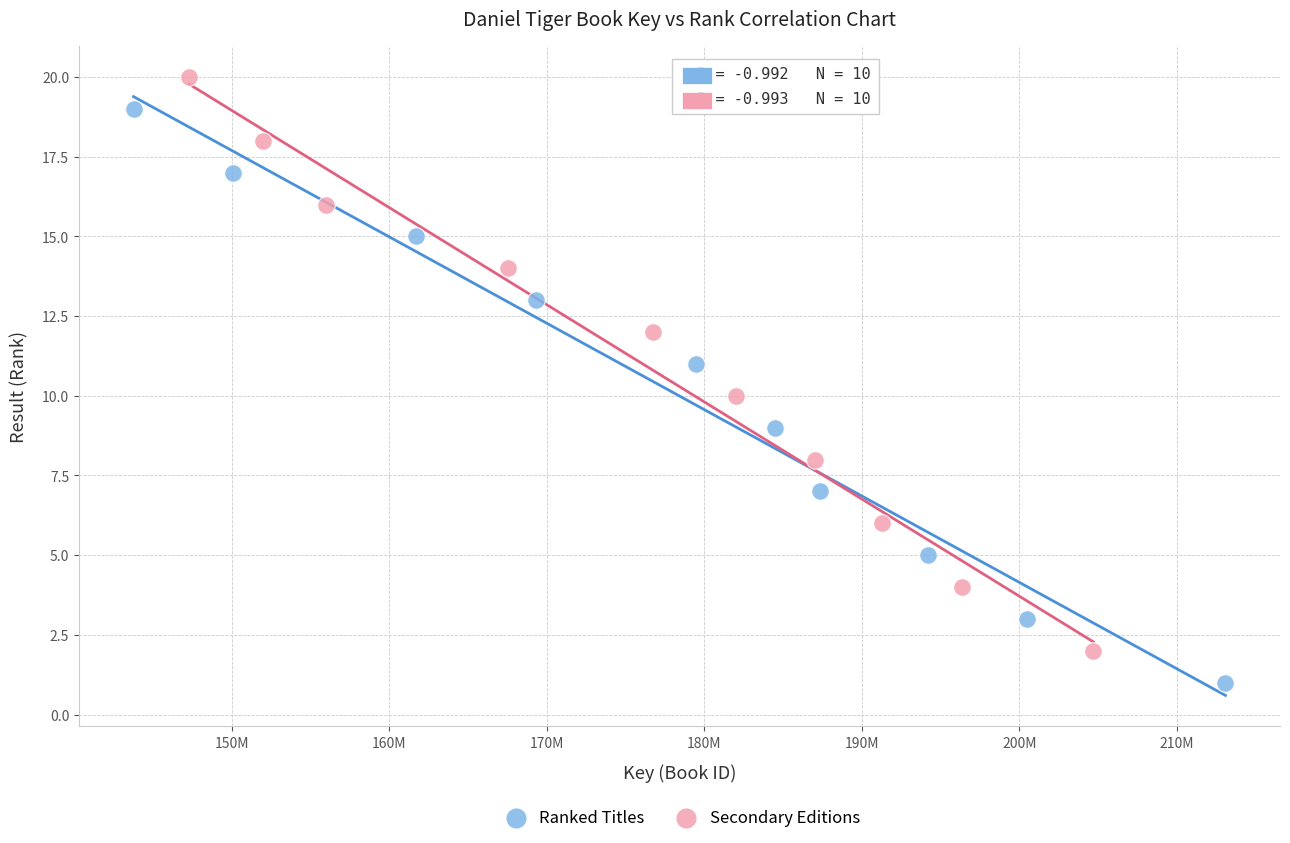

Which series reaches the minimum Y coordinate?

Ranked Titles